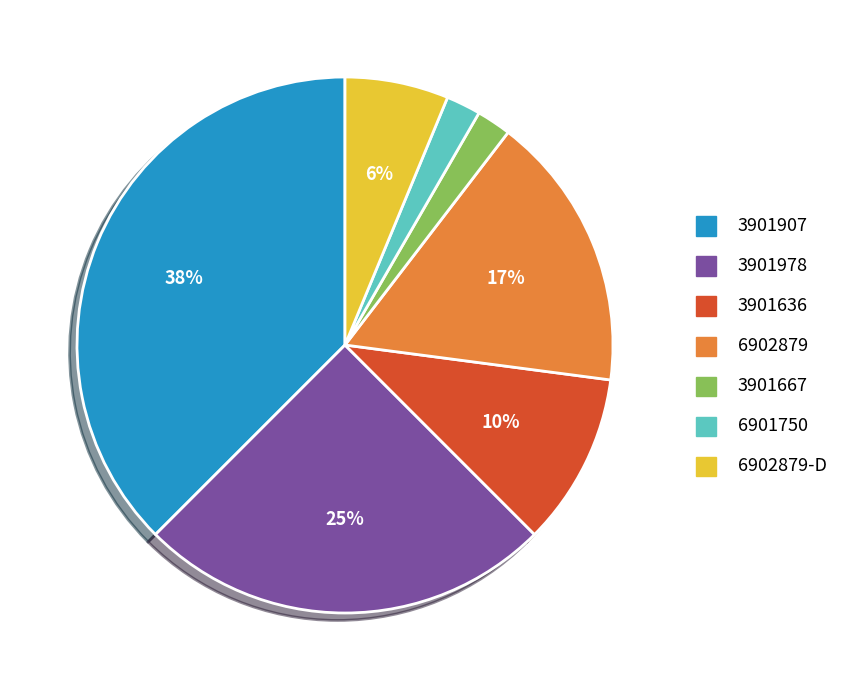

To the nearest percent, what is the average slice percentage?

14%